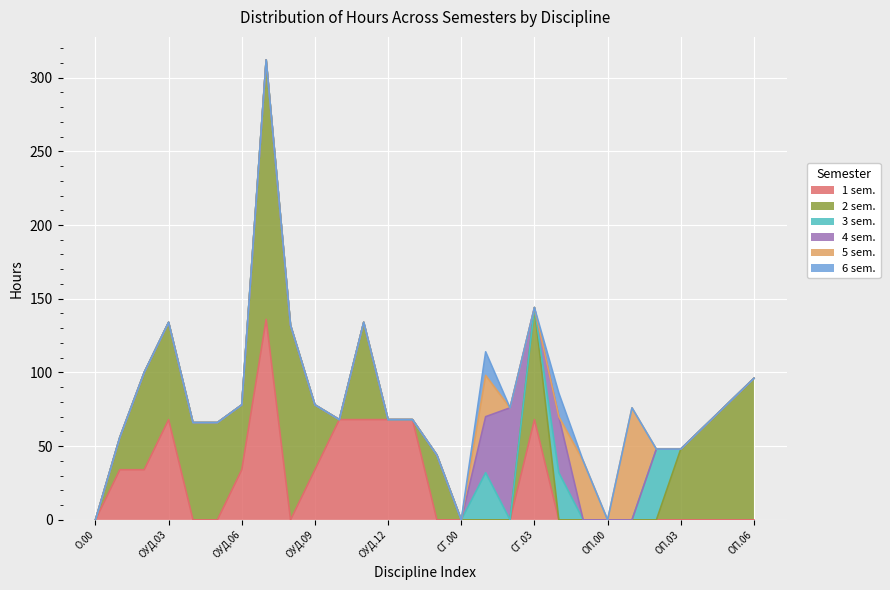

Is the value of 4 sem. at СГ.01 greater than the value of 6 sem. at ОУД.08?

Yes